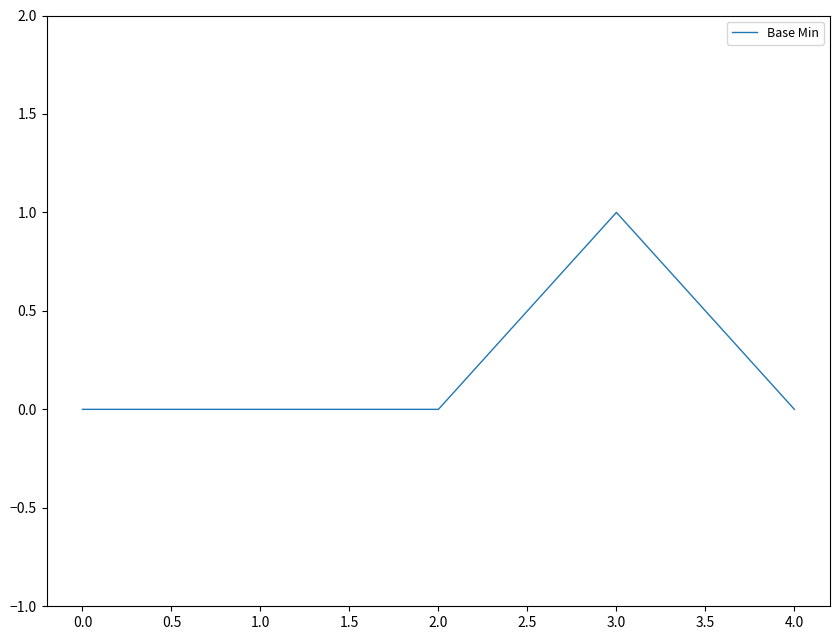

Reading right to left, transcribe all the data shown in this chart.

0	1	0	0	0